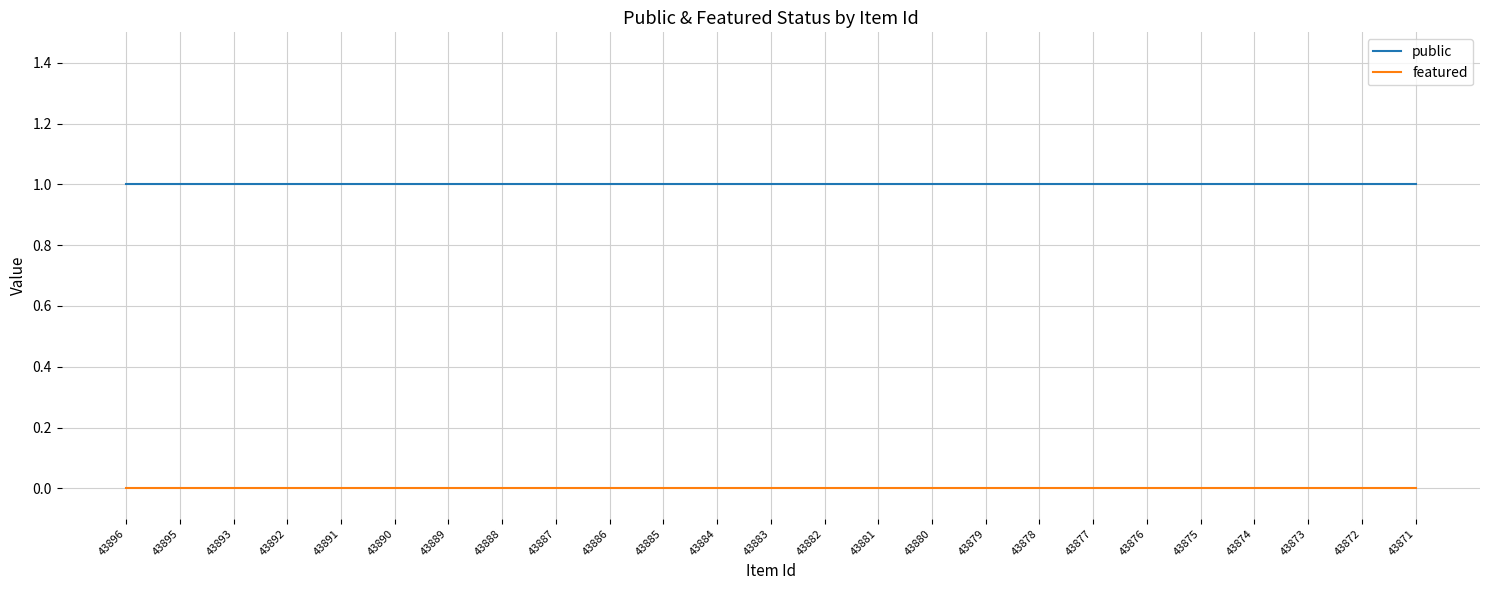

Rank the series by their average value, from highest to lowest.

public, featured